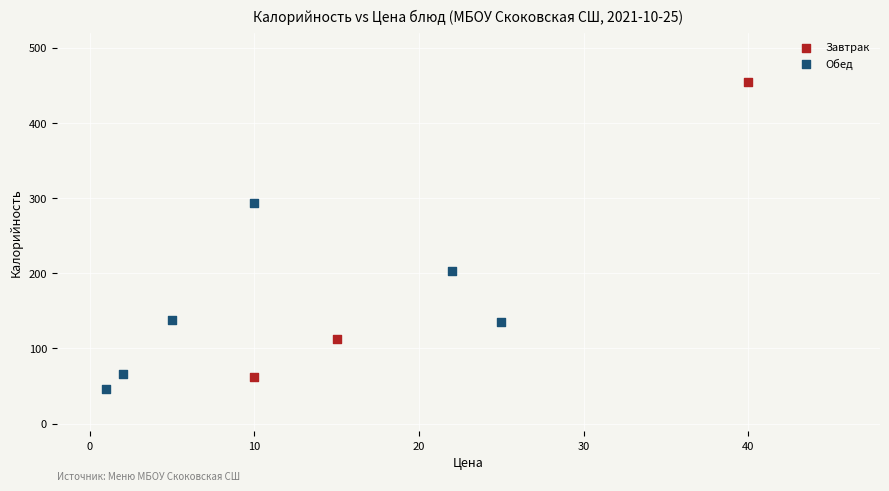

Which series has the largest Y range (max minus min)?

Завтрак